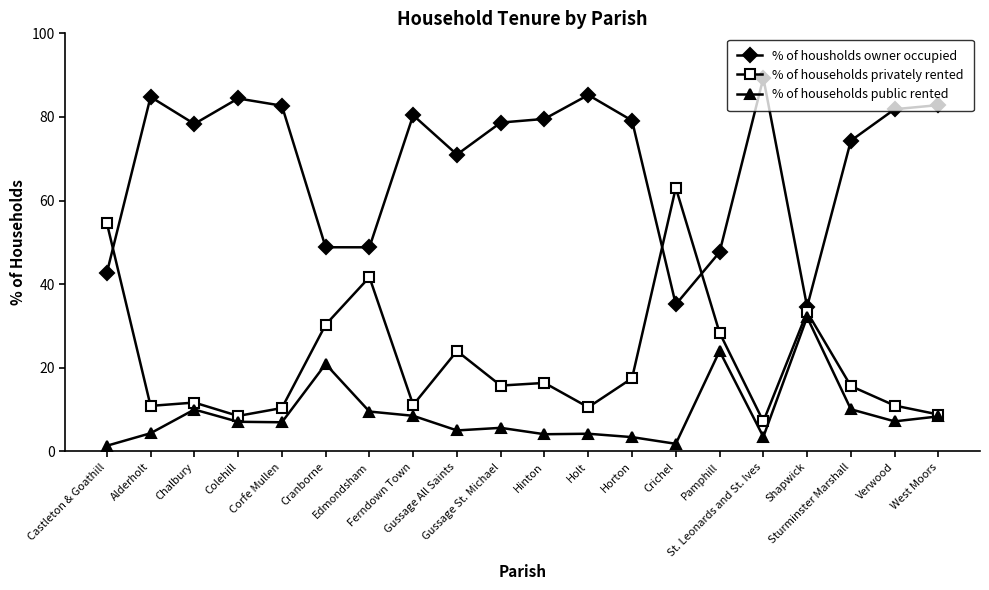

What is the label of the 10th point from the left?

Gussage St. Michael